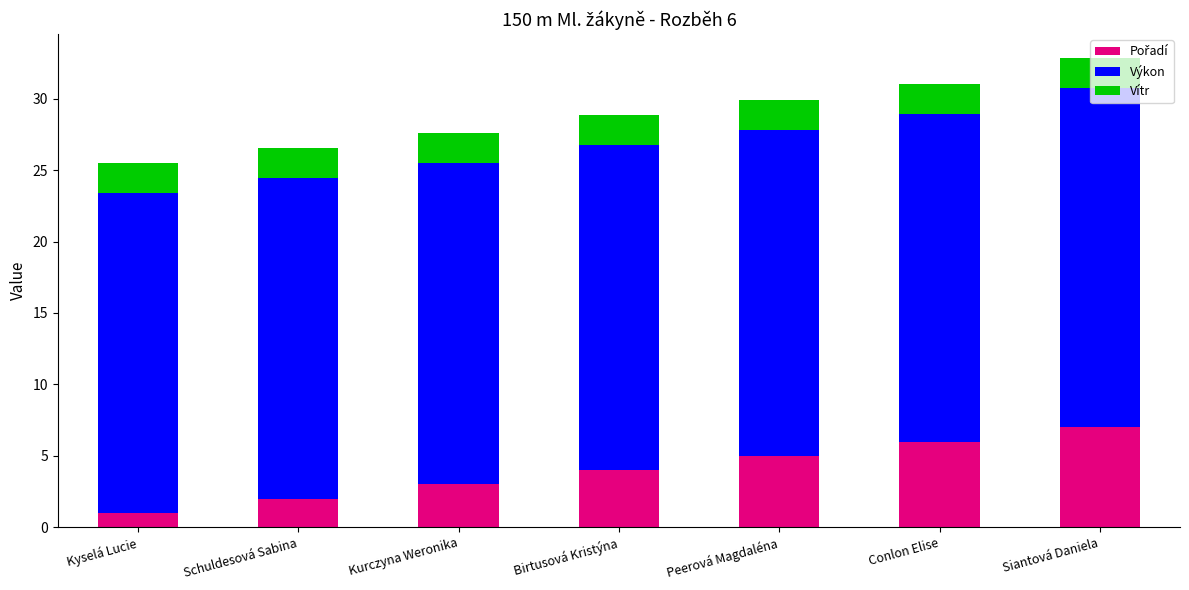

How many categories are shown in the chart?

7